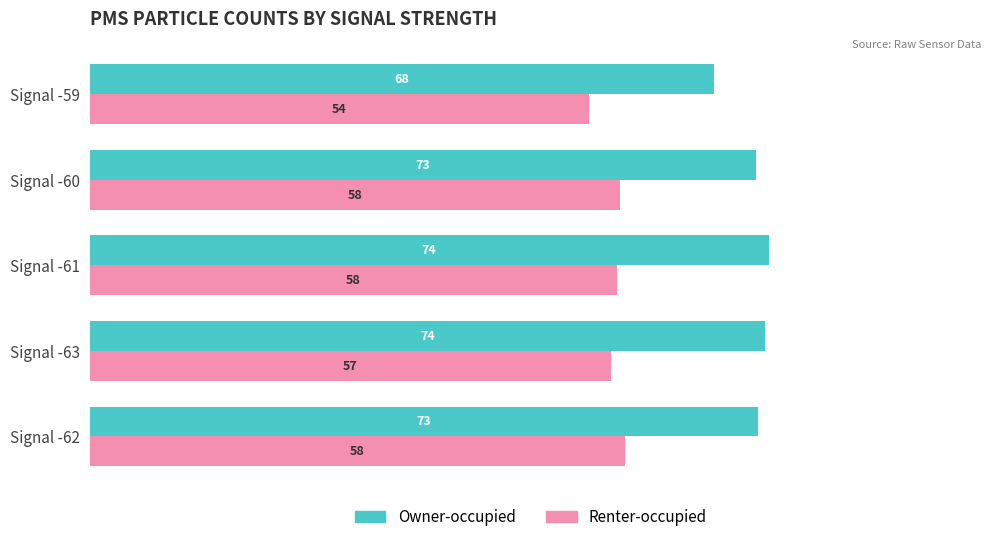

Rank the series at Signal -61 from highest to lowest value.

Owner-occupied, Renter-occupied